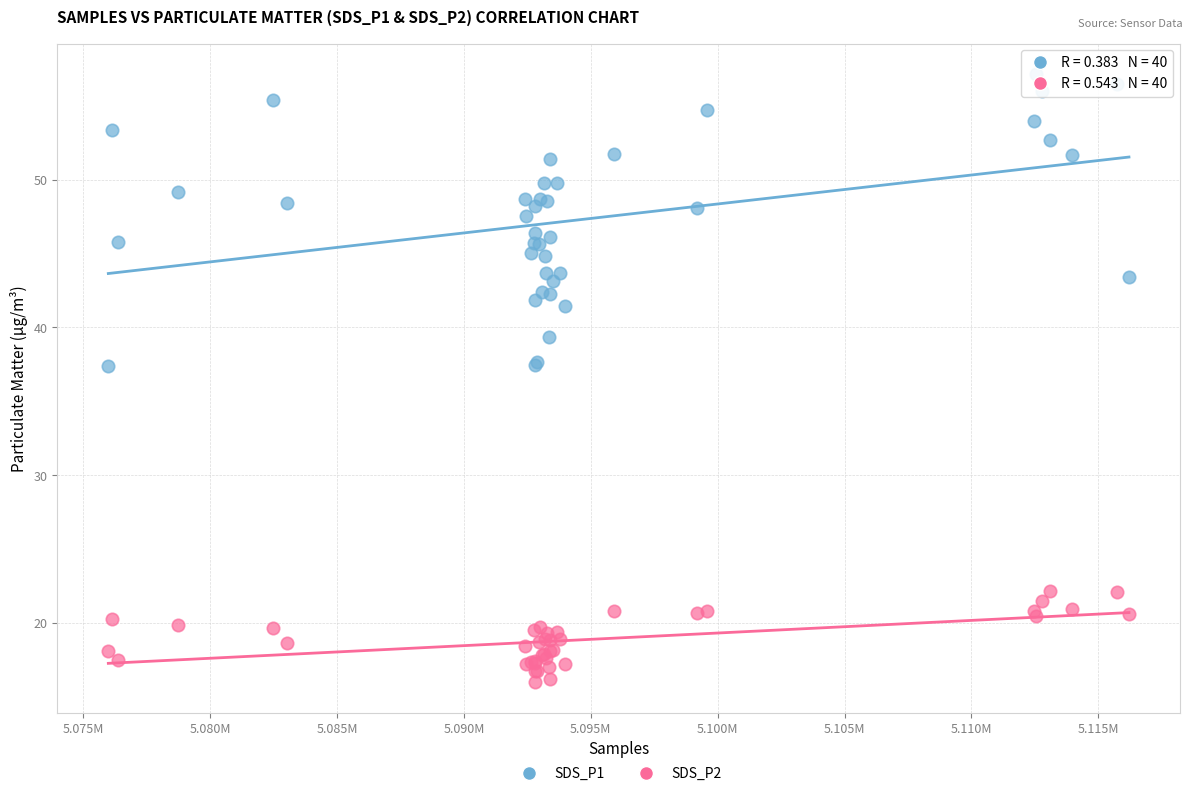

Which series has the largest Y range (max minus min)?

SDS_P1